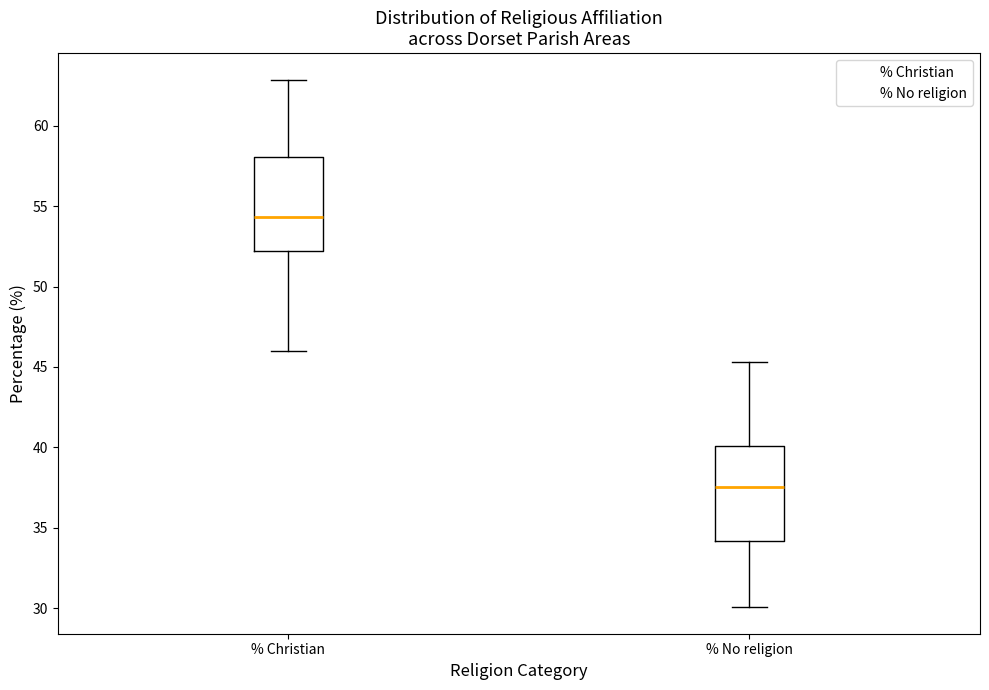

Reading left to right, read every box against the y-axis: the position of its median line, the range the box covers, and the ends of its whiskers. The values are not printed on the chart, so give them approximately, as read against the axis.

% Christian: median 54.5, box 52.0 to 58.0, whiskers 46.0 to 63.0
% No religion: median 37.5, box 34.0 to 40.0, whiskers 30.0 to 45.5